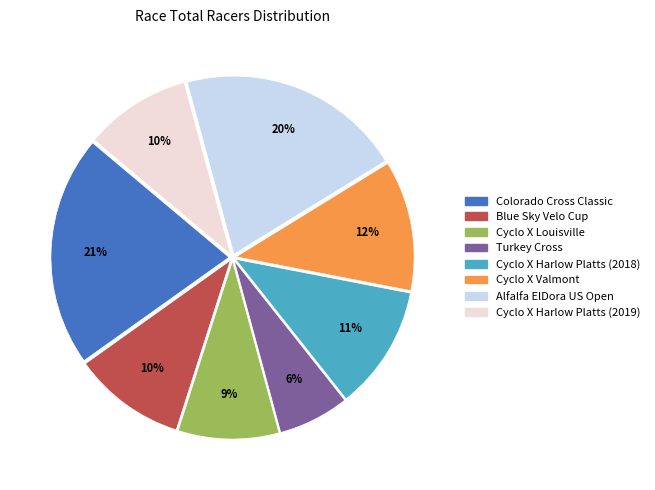

To the nearest percent, what percentage of the pie is Cyclo X Harlow Platts (2019)?

10%